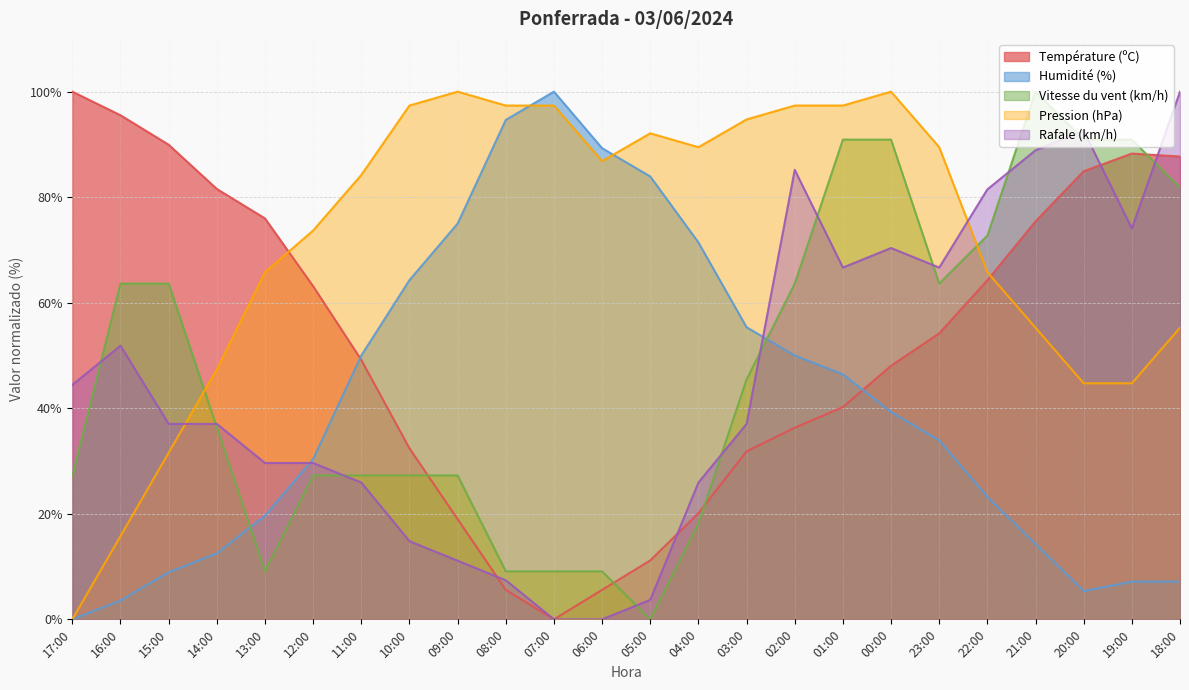

Reading left to right, what are all the values shown in this chart?

Température (ºC): 100.0	95.5	89.9	81.6	76.0	63.1	49.2	32.4	19.0	5.6	0.0	5.6	11.2	20.1	31.8	36.3	40.2	48.0	54.2	64.2	75.4	84.9	88.3	87.7
Humidité (%): 0.0	3.6	8.9	12.5	19.6	30.4	50.0	64.3	75.0	94.6	100.0	89.3	83.9	71.4	55.4	50.0	46.4	39.3	33.9	23.2	14.3	5.4	7.1	7.1
Vitesse du vent (km/h): 27.3	63.6	63.6	36.4	9.1	27.3	27.3	27.3	27.3	9.1	9.1	9.1	0.0	18.2	45.5	63.6	90.9	90.9	63.6	72.7	100.0	90.9	90.9	81.8
Pression (hPa): 0.0	15.8	31.6	47.4	65.8	73.7	84.2	97.4	100.0	97.4	97.4	86.8	92.1	89.5	94.7	97.4	97.4	100.0	89.5	65.8	55.3	44.7	44.7	55.3
Rafale (km/h): 44.4	51.9	37.0	37.0	29.6	29.6	25.9	14.8	11.1	7.4	0.0	0.0	3.7	25.9	37.0	85.2	66.7	70.4	66.7	81.5	88.9	92.6	74.1	100.0